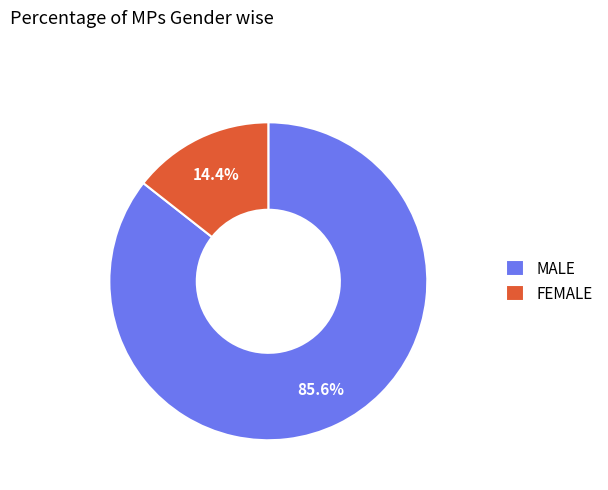

Rank the categories by value from lowest to highest.

FEMALE, MALE